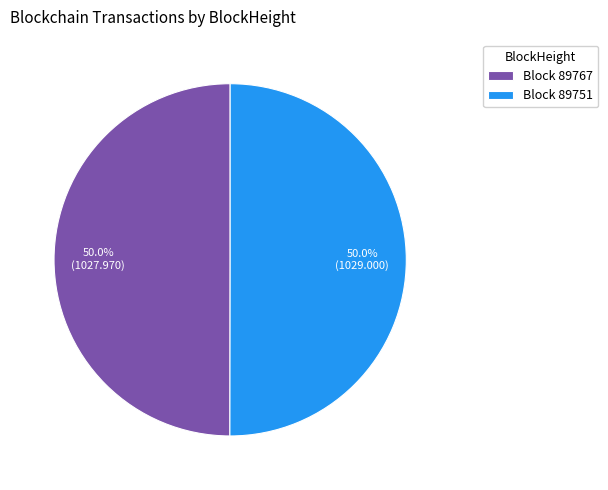

What percentage do Block 89751 and Block 89767 together represent?

100.0%